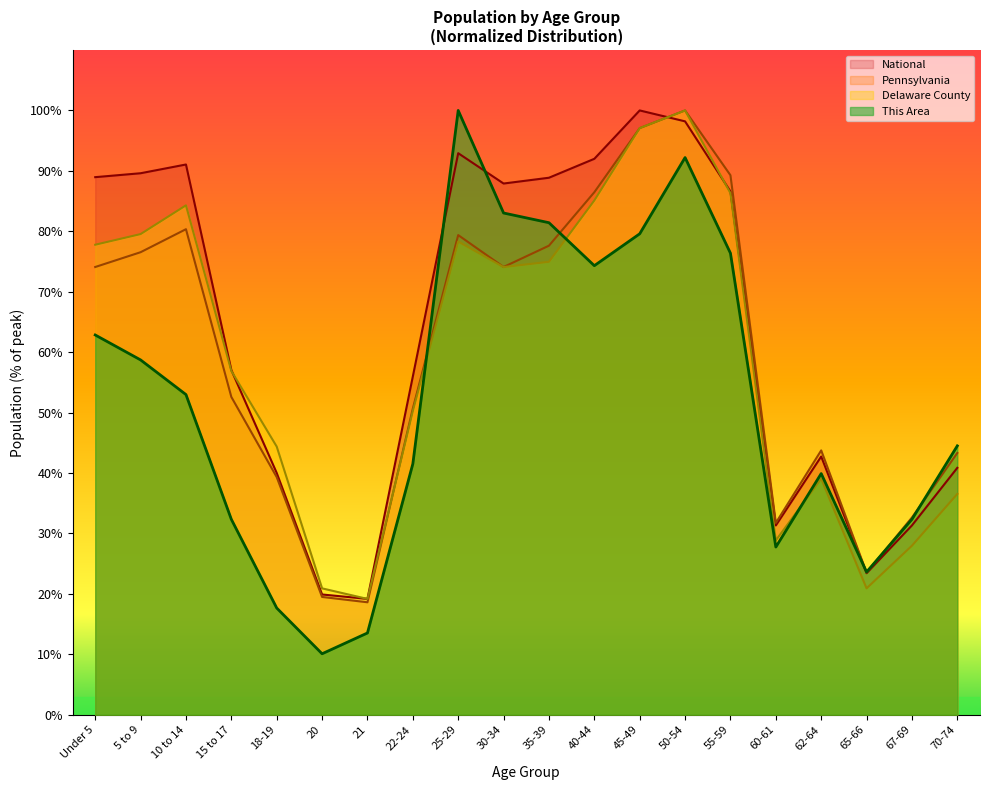

What is the lowest value of the This Area series?

10.1